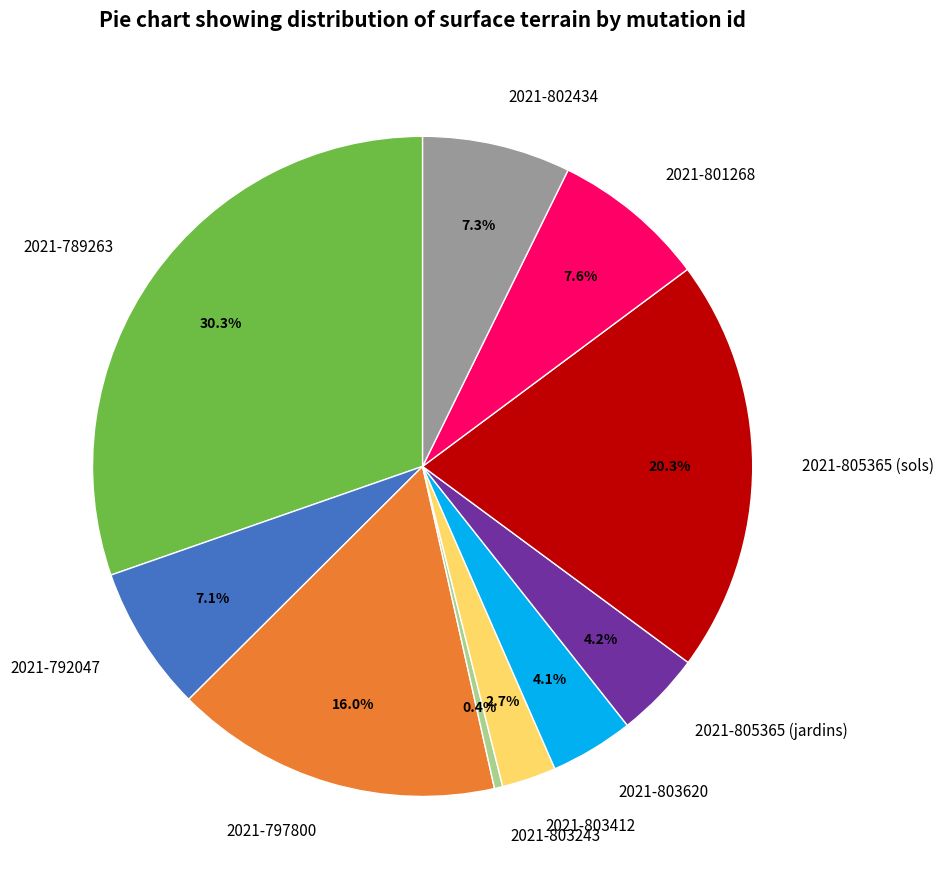

True or false: 2021-803412 accounts for 3% of the total.

True